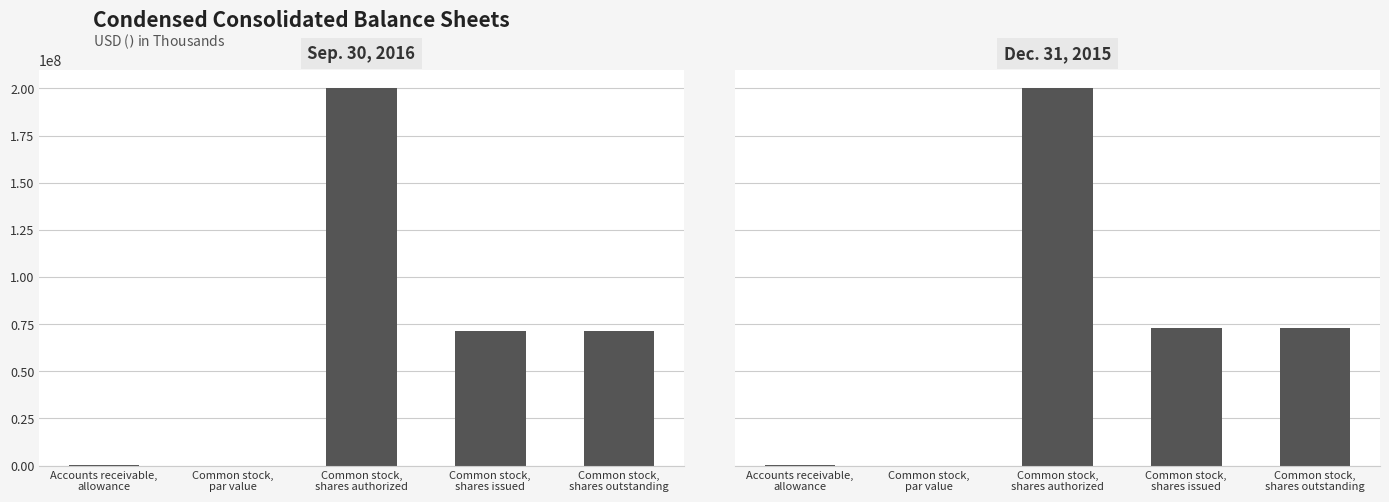

Is it true that Dec. 31, 2015 equals 27592094.9 at Common stock,
shares issued?

False